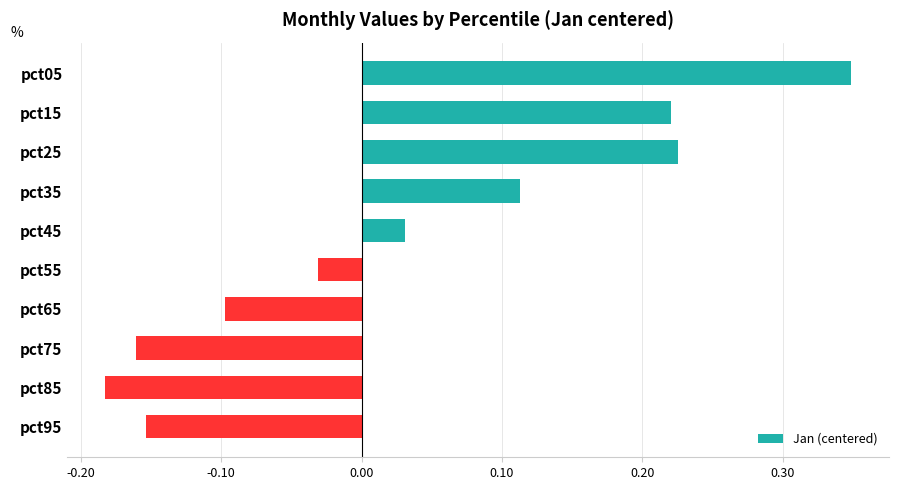

How many positive values are there?

5